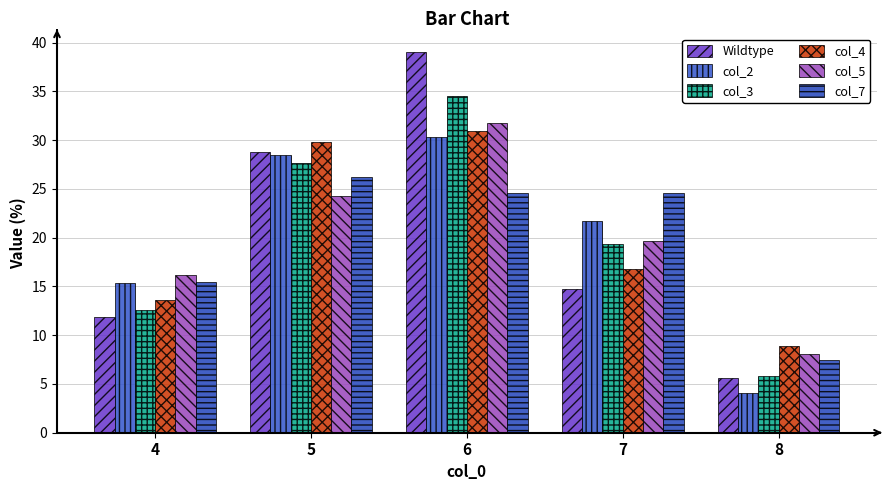

At which category is the sum across all series the highest?

6